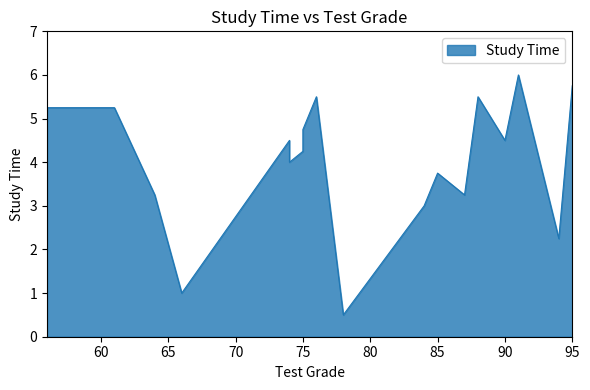

What is the difference between the values at 91 and 88?

0.5